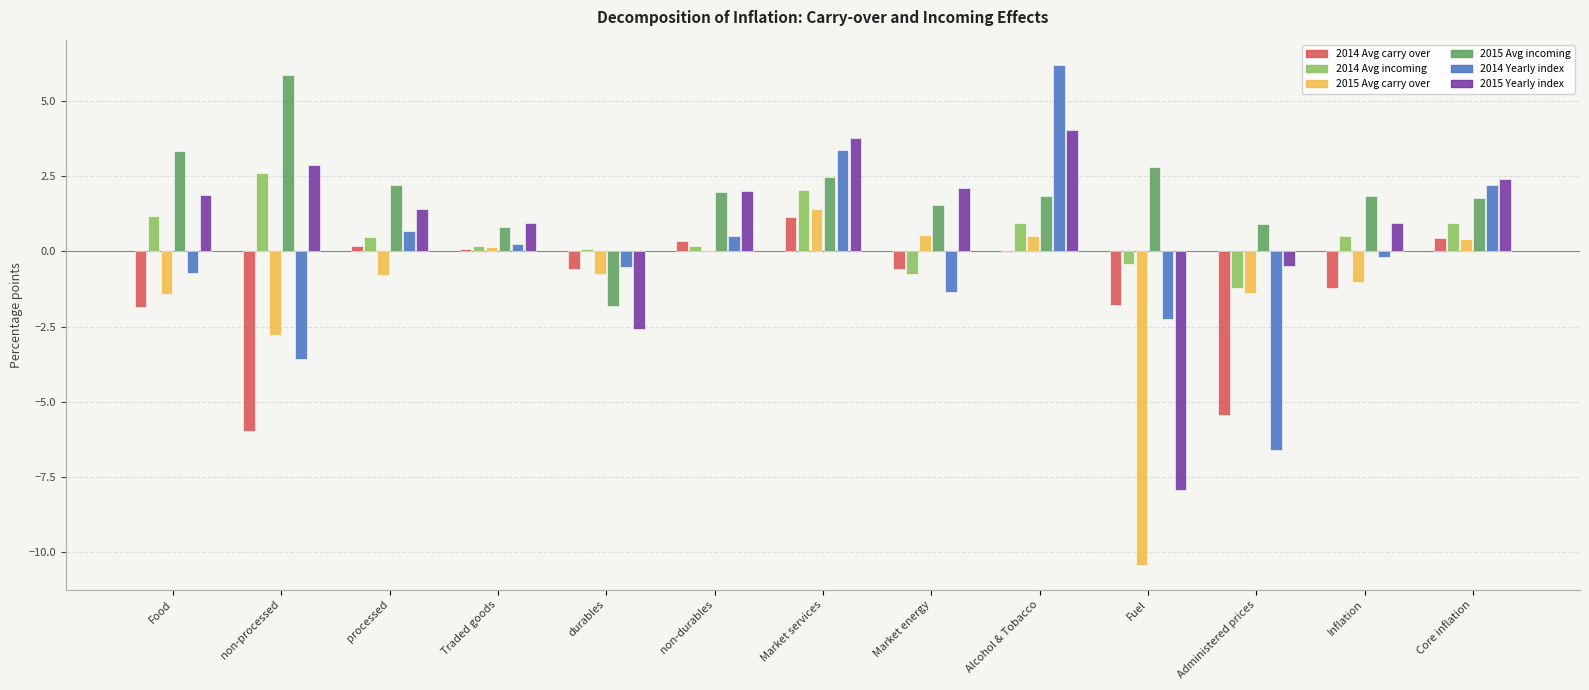

What is the maximum value shown in the chart?

6.2